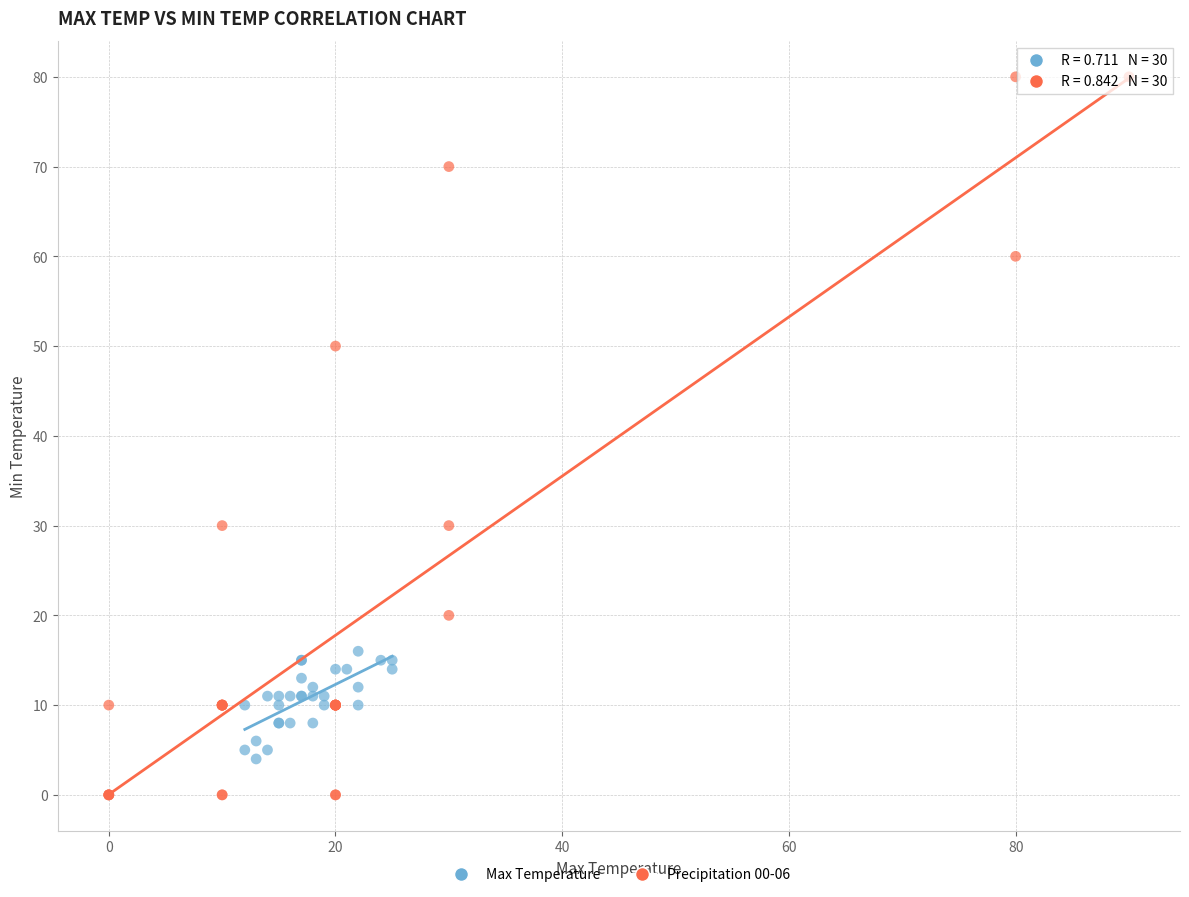

What are all the series names shown in the legend?

Max Temperature, Precipitation 00-06